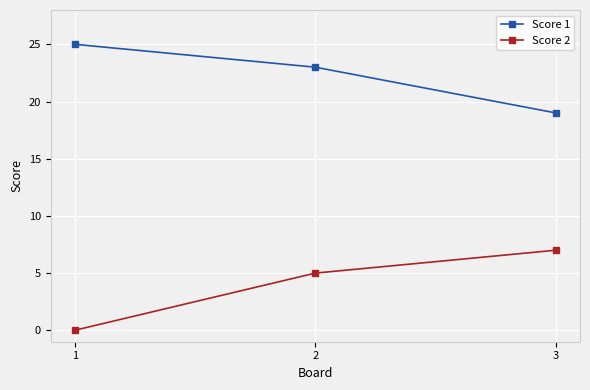

What is the sum of all Score 2 values?

12